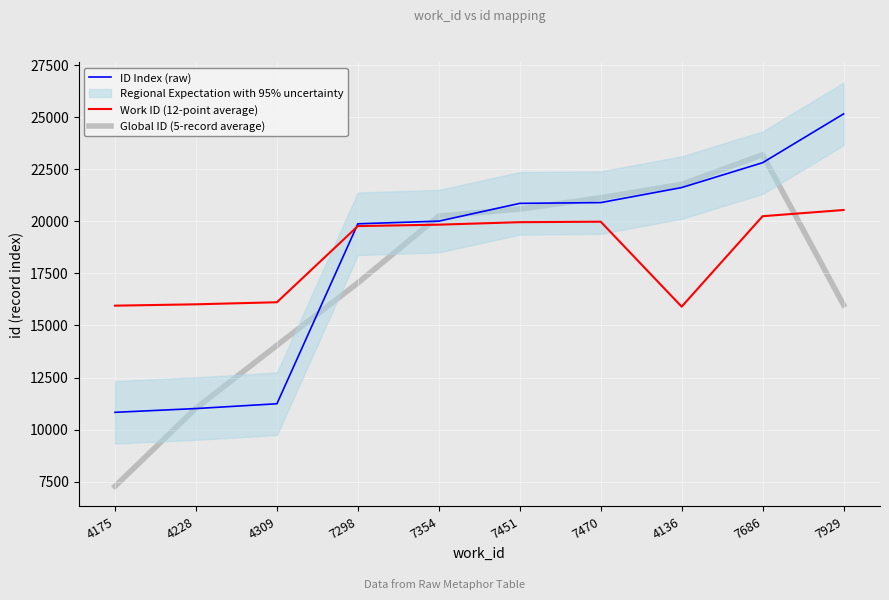

What is the difference between the ID Index (raw) values at 4228 and 4175?

181.0